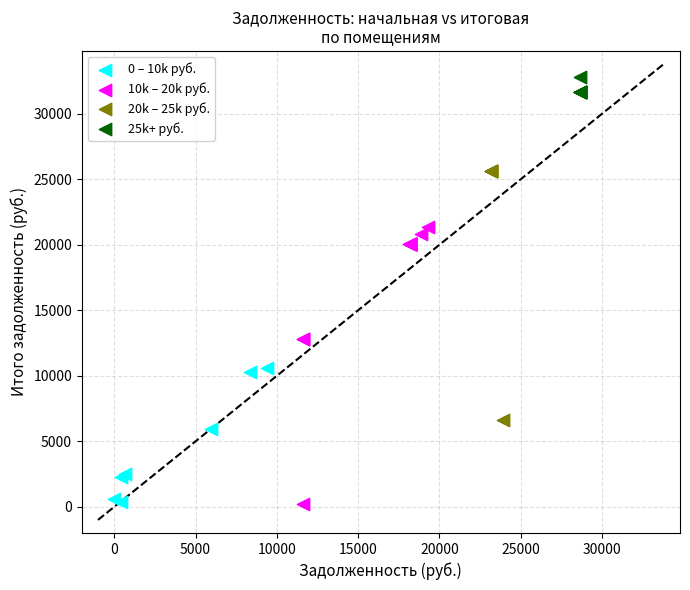

Which series reaches the maximum Y coordinate?

25k+ руб.